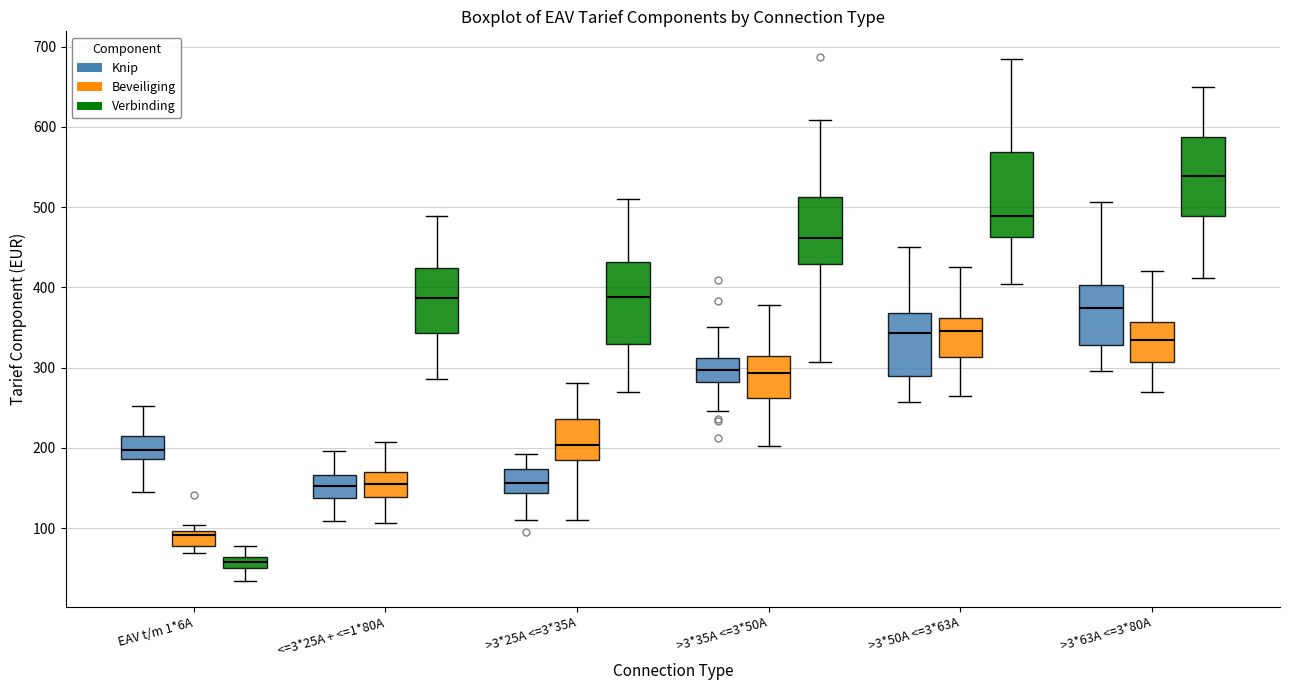

Which box's median line is the lowest?

EAV t/m 1*6A (Verbinding)